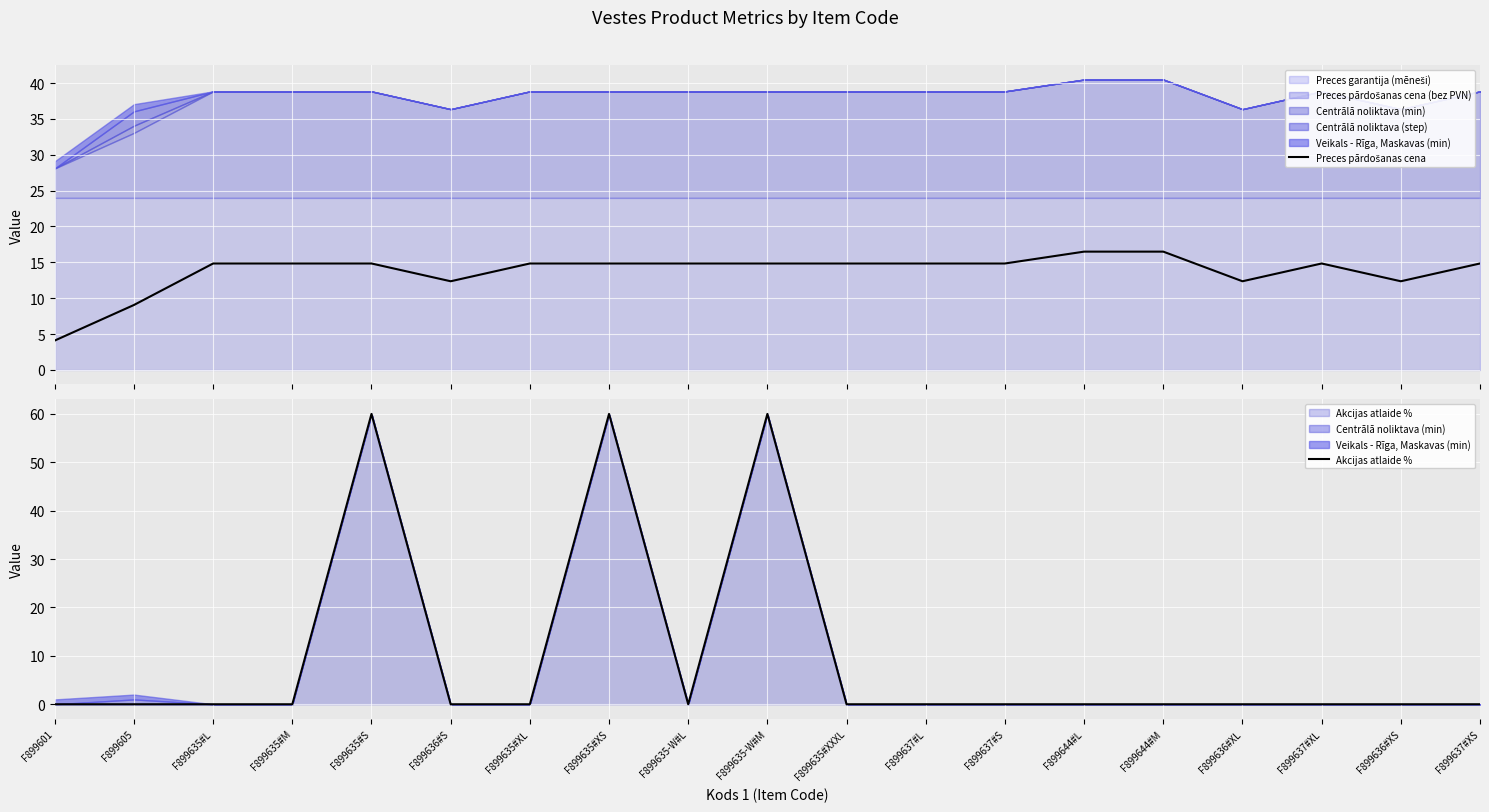

What is the label of the 1st point from the right?

F899637#XS